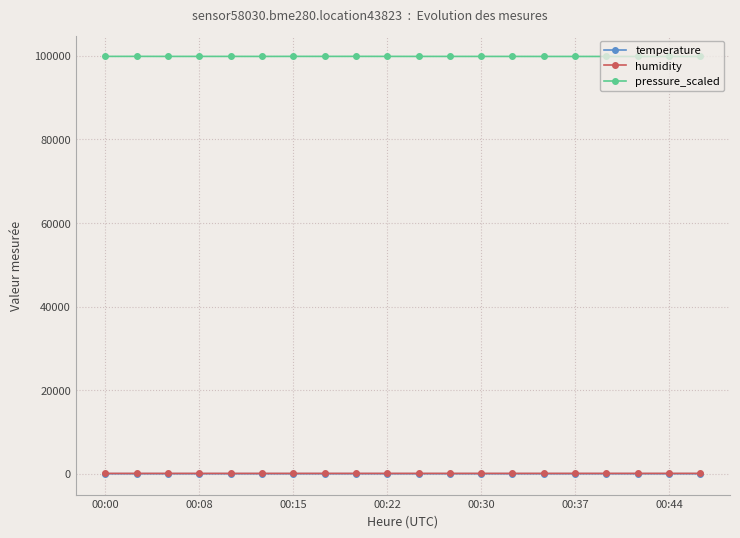

At how many categories does at least one series exceed 62030?

20